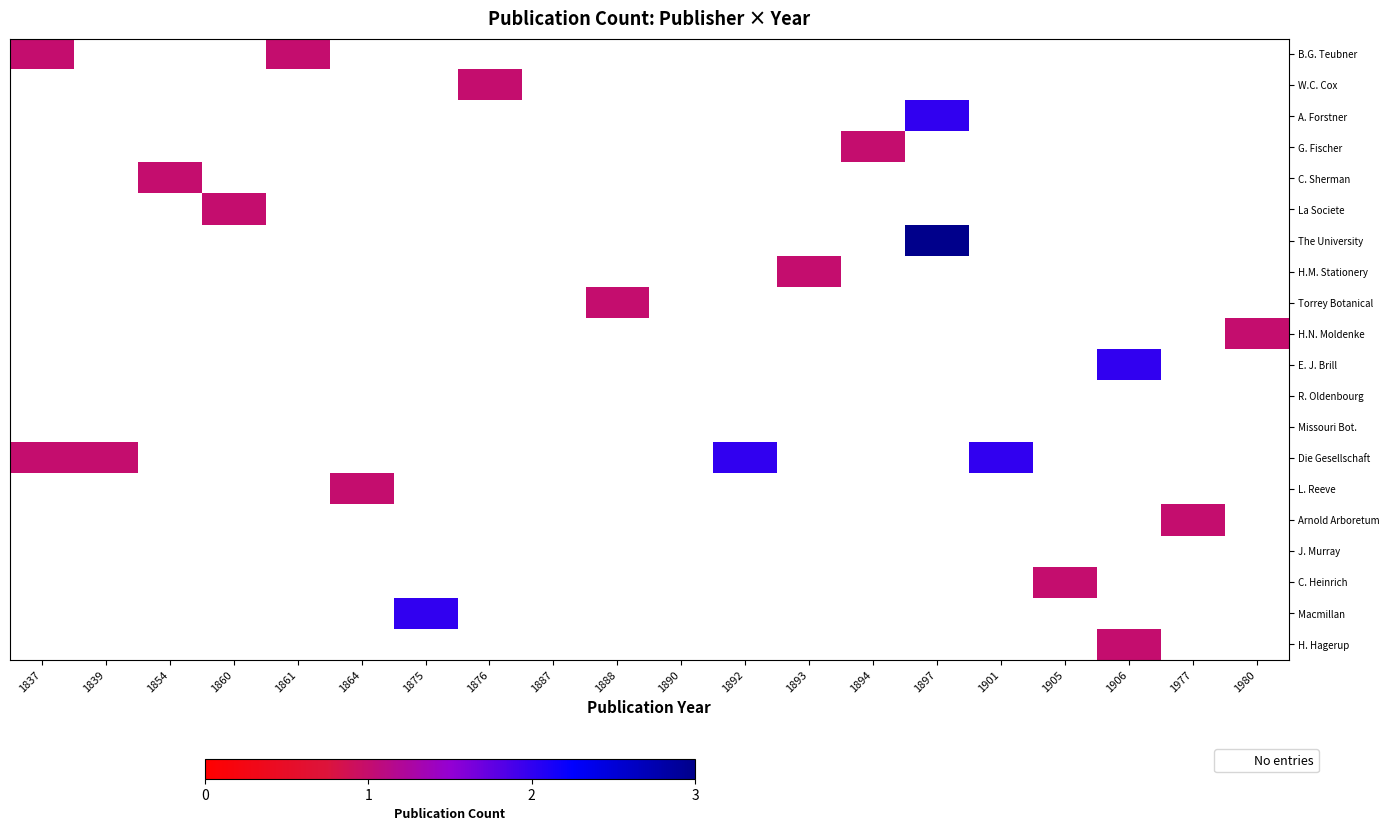

Which category has the lowest value in the The University series?

1837